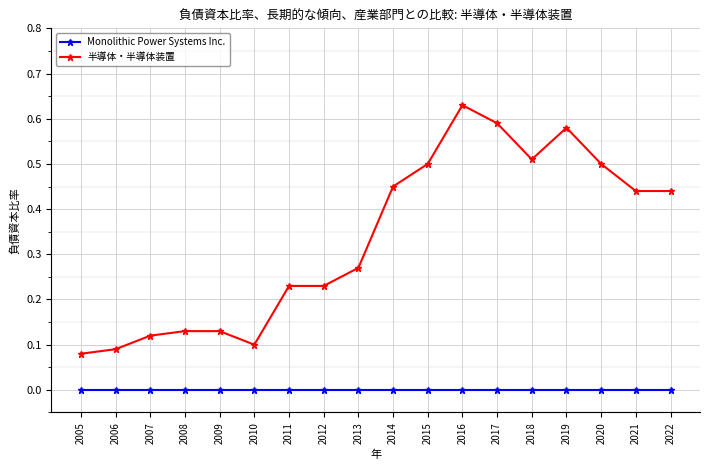

What is the sum of all 半導体・半導体装置 values?

6.0